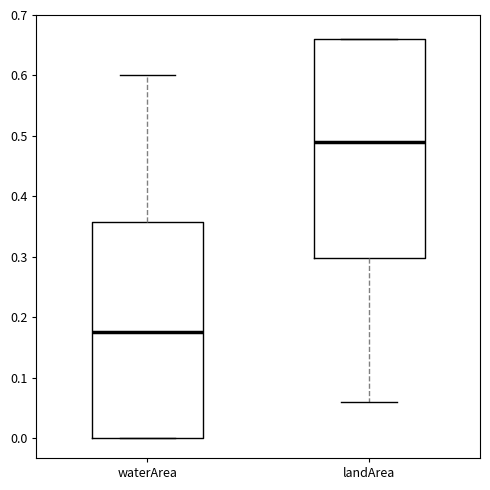

Reading left to right, transcribe this box plot: for each box, give where its median line is, the range the box spans, and where its two whiskers end, as read against the y-axis. The values are not printed on the chart, so give them approximately, as read against the axis.

waterArea: median 0.18, box 0.00 to 0.36, whiskers 0.00 to 0.60
landArea: median 0.49, box 0.30 to 0.66, whiskers 0.06 to 0.66